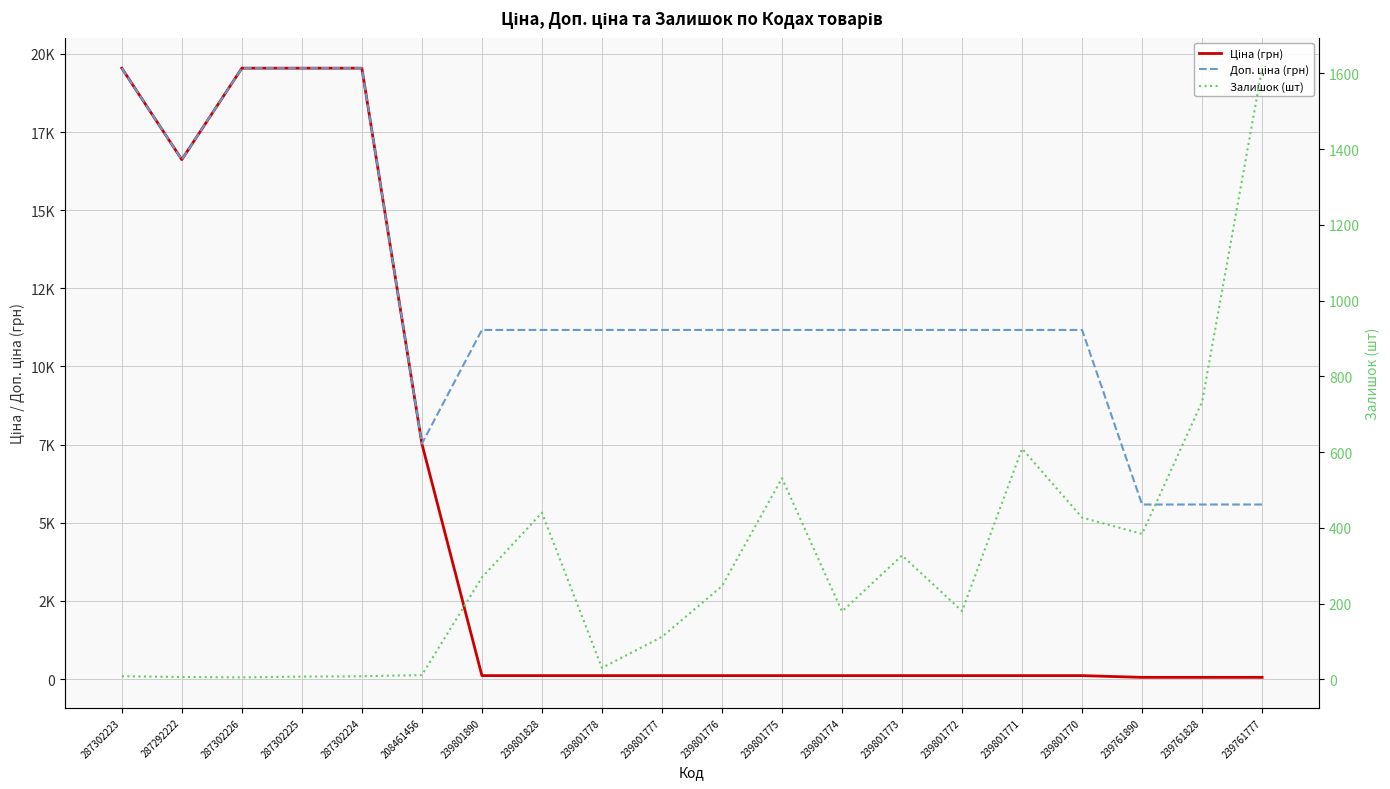

What is the minimum value for Залишок (шт)?

5.0